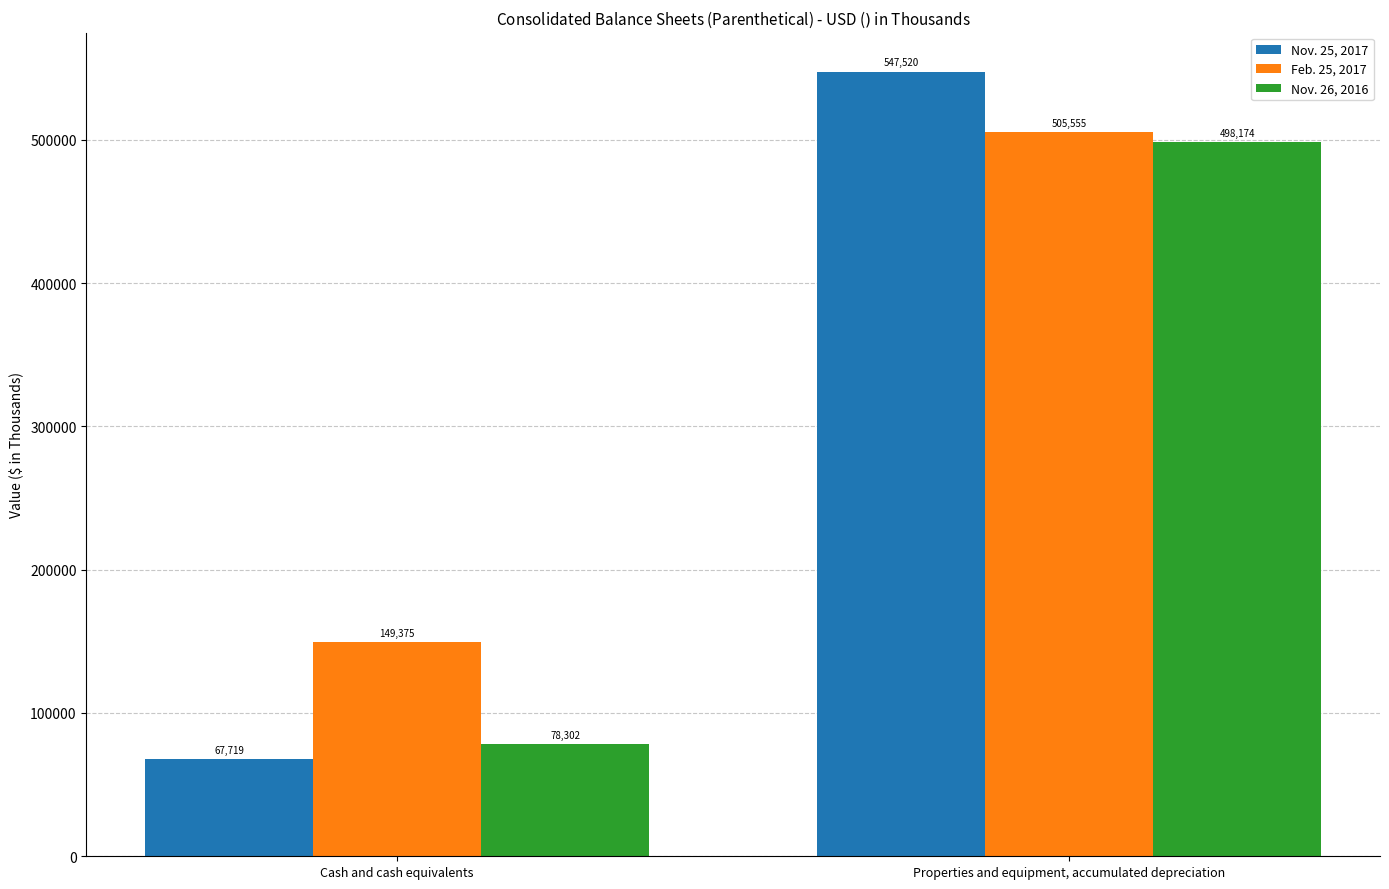

How many series are shown in this chart?

3